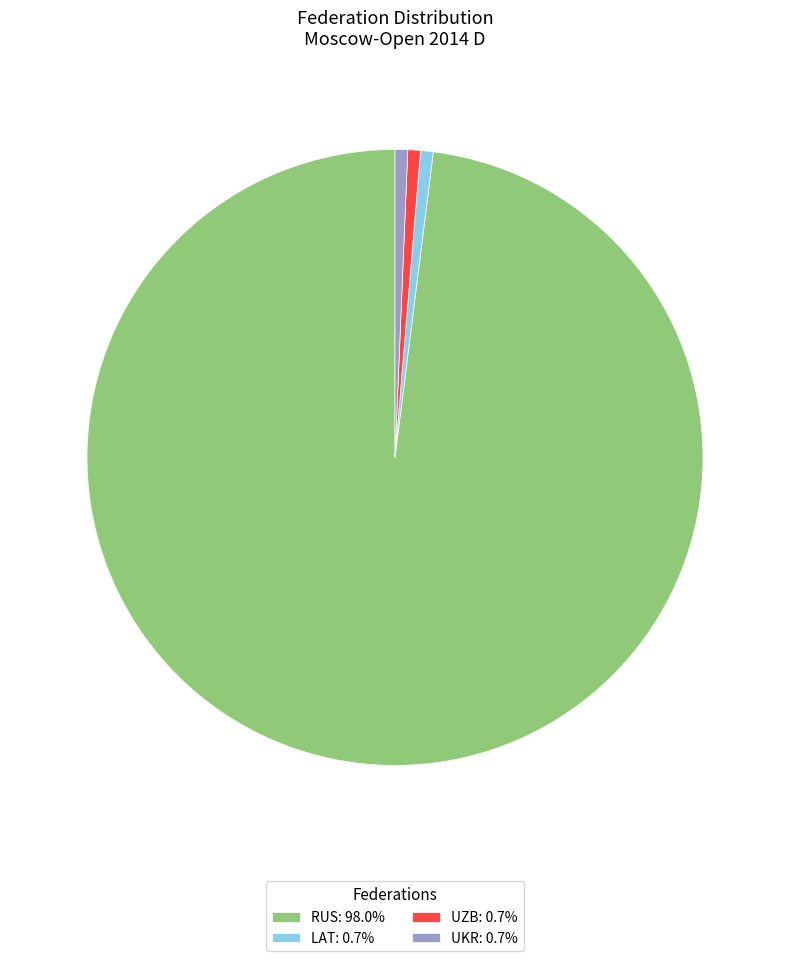

Do LAT and UKR together represent more than half of the pie?

No